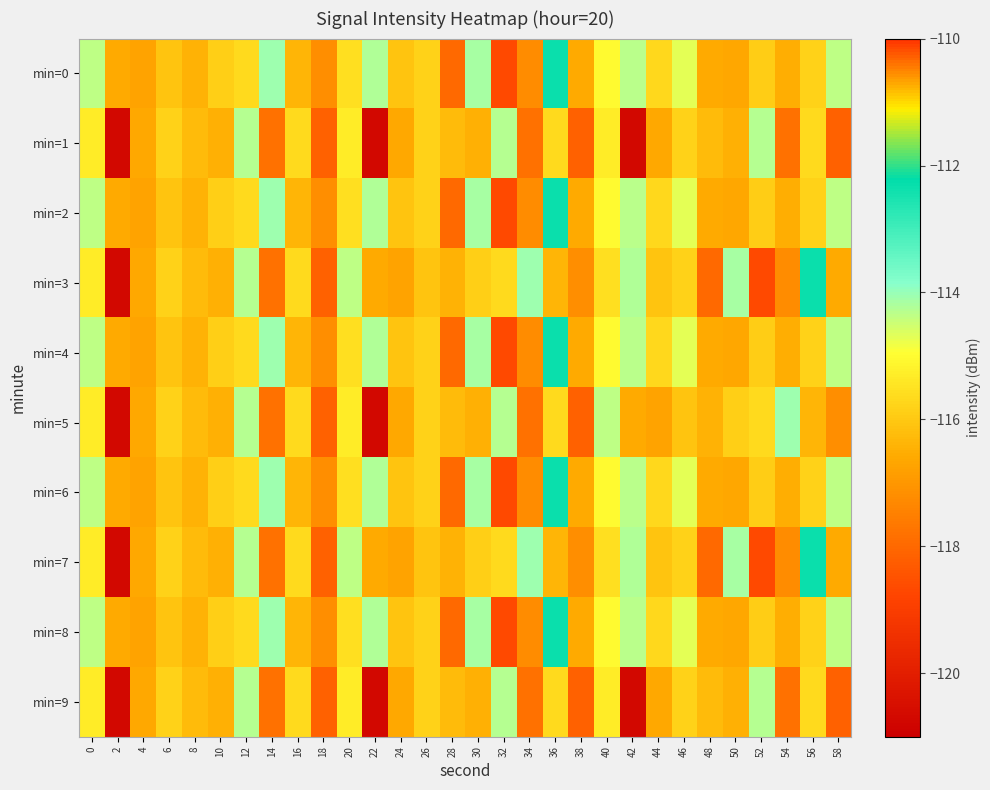

What is the total value across all series at 54?

-1166.5